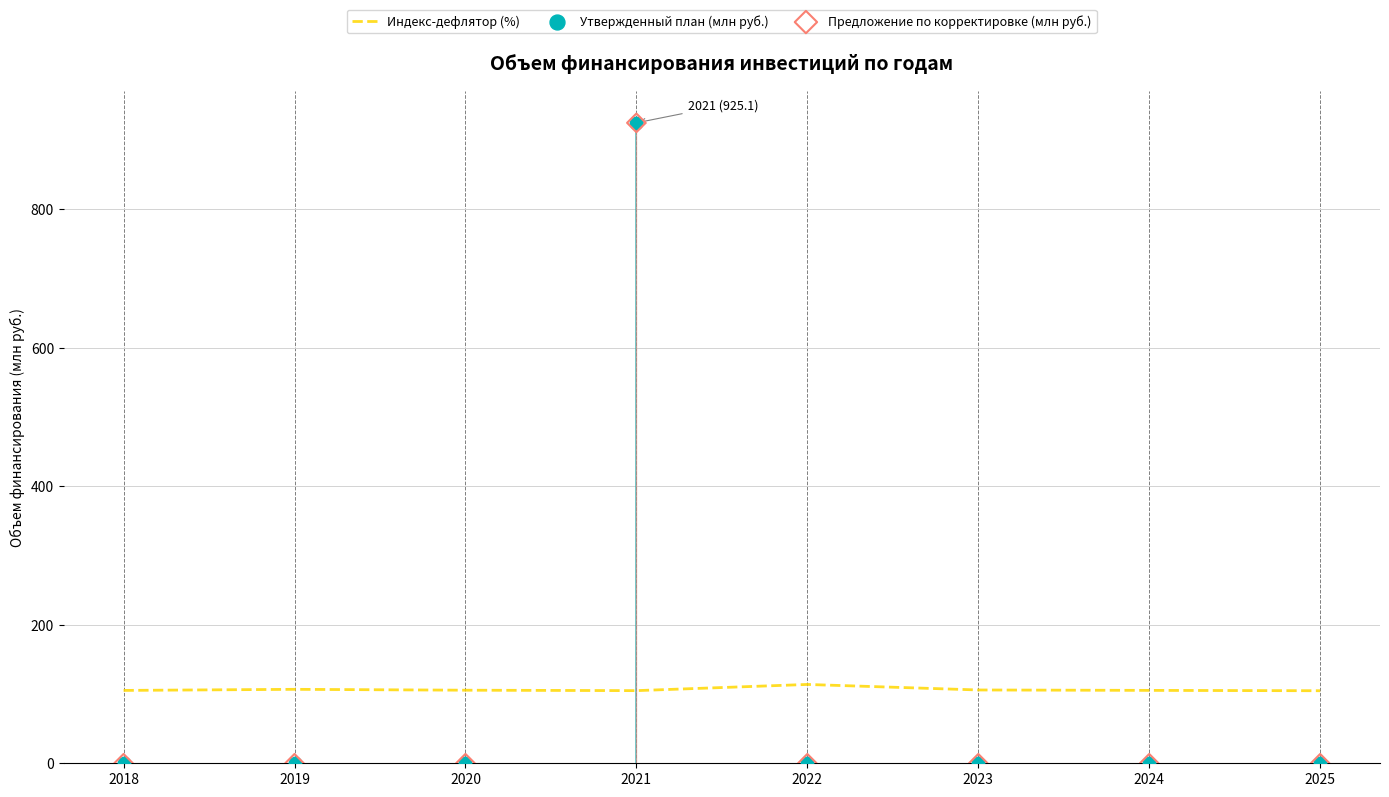

What is the total value across all series at 2021?

1955.2